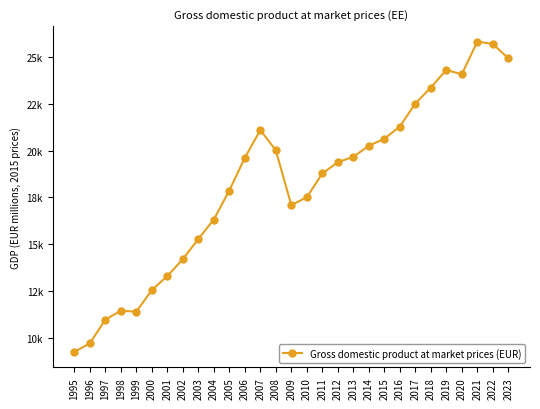

What is the ratio of the value at 1999 to the value at 1996?

1.2